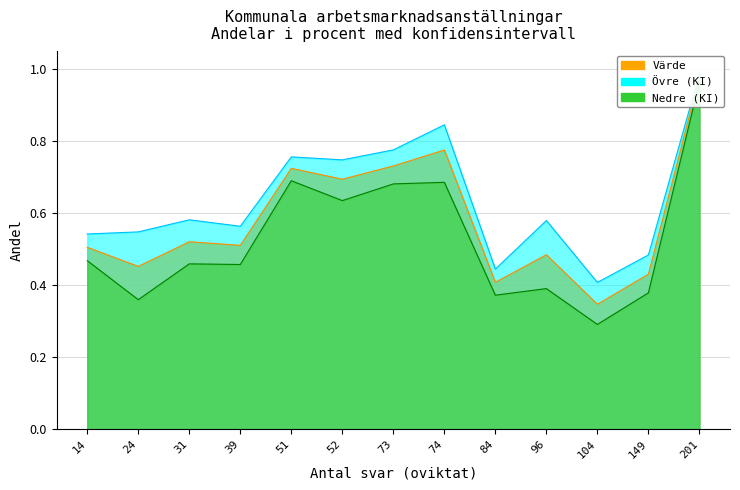

What is the lowest value of the Nedre series?

0.3